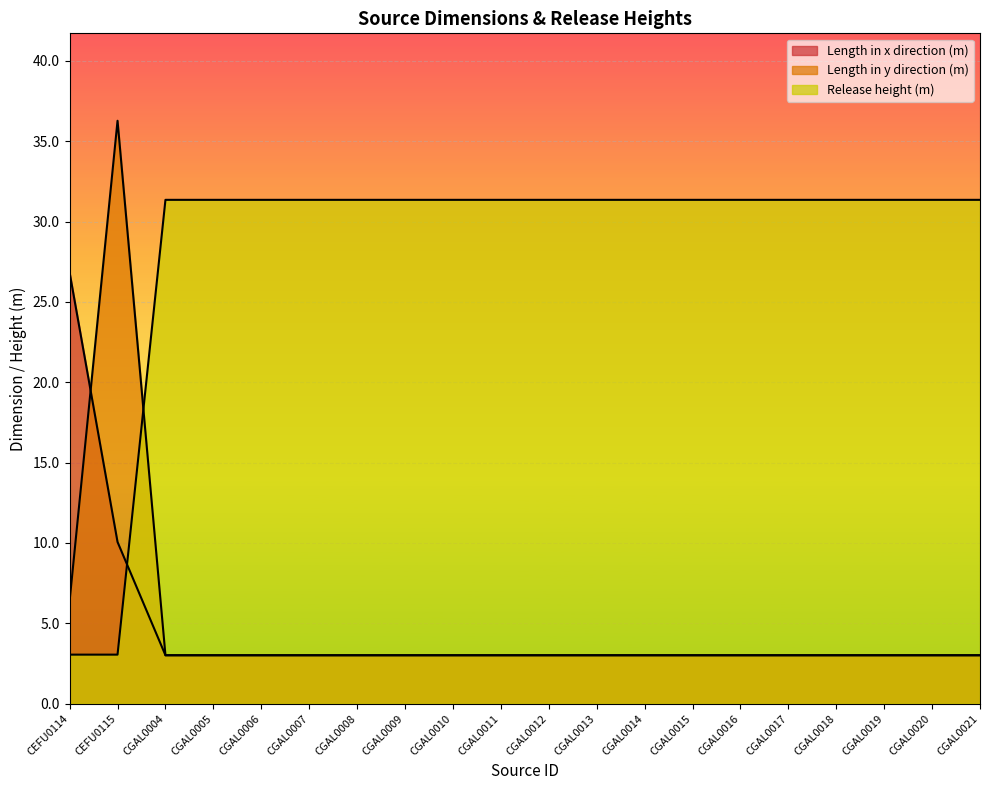

Reading right to left, list all the values displayed in this chart.

Length in x direction (m): 3.0	3.0	3.0	3.0	3.0	3.0	3.0	3.0	3.0	3.0	3.0	3.0	3.0	3.0	3.0	3.0	3.0	3.0	10.1	26.8
Length in y direction (m): 3.0	3.0	3.0	3.0	3.0	3.0	3.0	3.0	3.0	3.0	3.0	3.0	3.0	3.0	3.0	3.0	3.0	3.0	36.3	6.4
Release height (m): 31.3	31.3	31.3	31.3	31.3	31.3	31.3	31.3	31.3	31.3	31.3	31.3	31.3	31.3	31.3	31.3	31.3	31.3	3.0	3.0